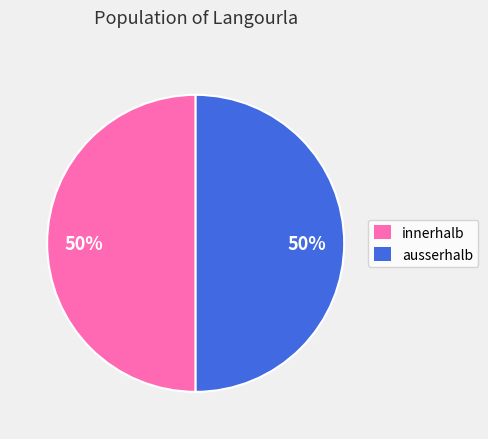

Approximately how many times larger is the value at innerhalb compared to ausserhalb?

1.0